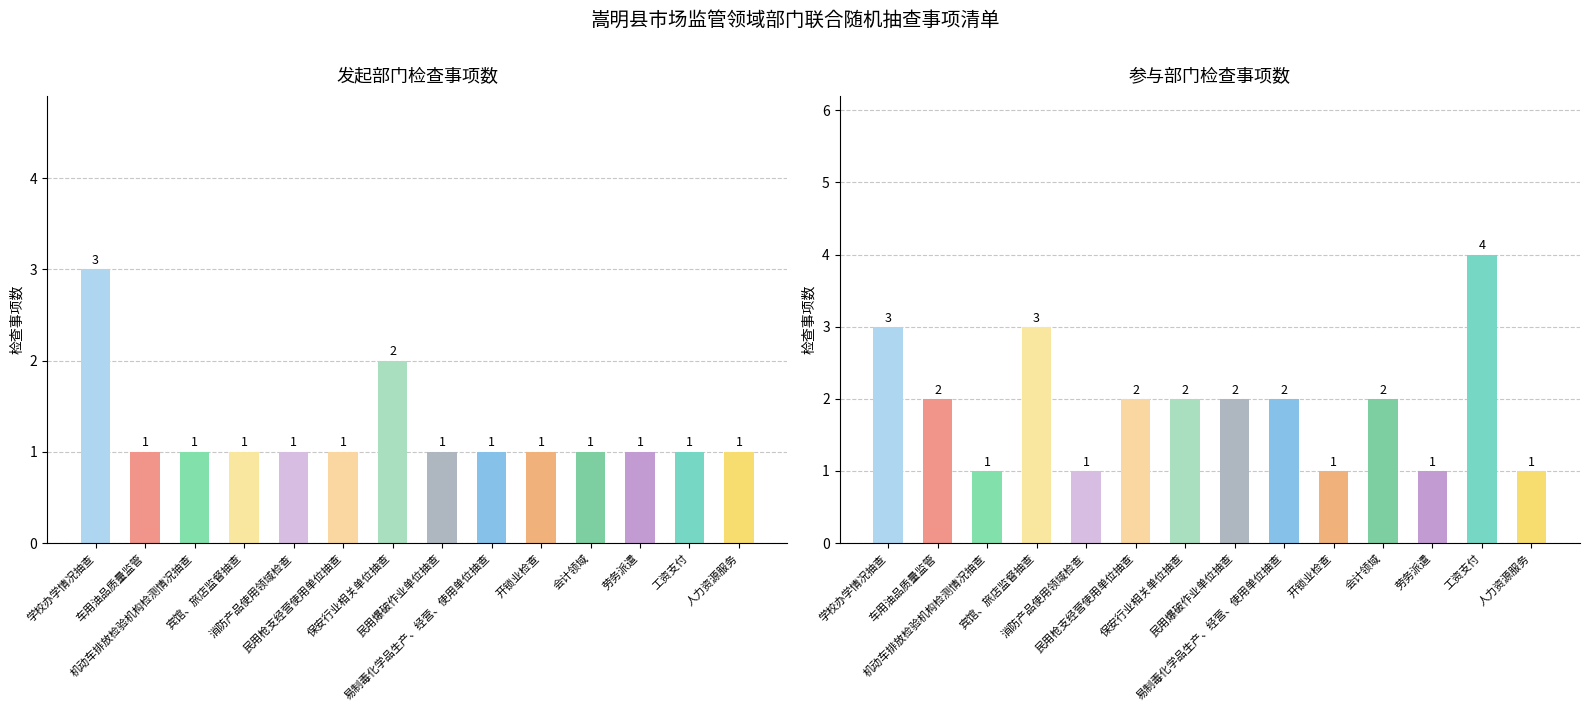

True or false: 发起部门检查事项数 has a value of 1 at 会计领域.

False